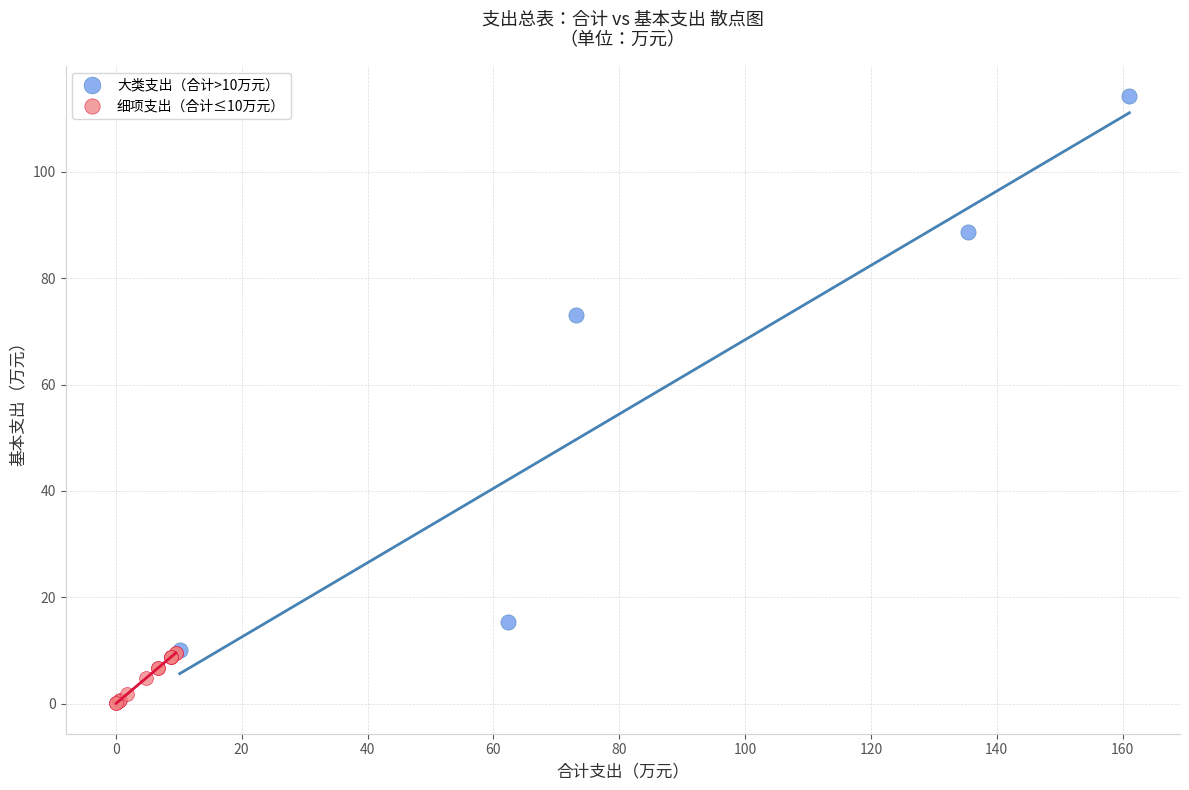

Which series has the largest Y range (max minus min)?

大类支出（合计>10万元）